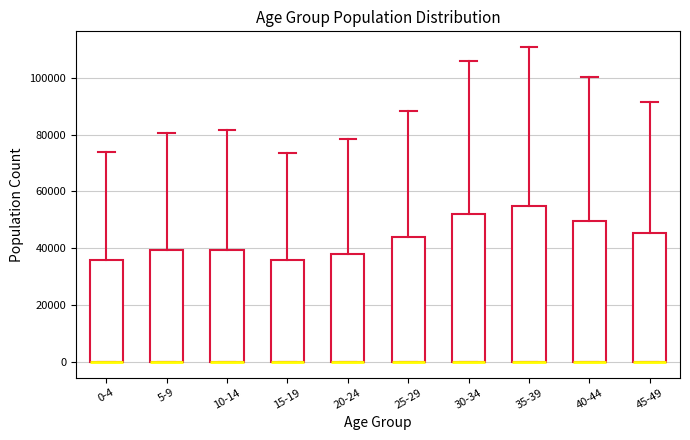

Reading left to right, transcribe this box plot: for each box, give where its median line is, the range the box spans, and where its two whiskers end, as read against the y-axis. The values are not printed on the chart, so give them approximately, as read against the axis.

0-4: median 0 (drawn on the box's lower edge), box 0 to 36000, whiskers 0 to 74000
5-9: median 0 (drawn on the box's lower edge), box 0 to 40000, whiskers 0 to 80000
10-14: median 0 (drawn on the box's lower edge), box 0 to 40000, whiskers 0 to 82000
15-19: median 0 (drawn on the box's lower edge), box 0 to 36000, whiskers 0 to 74000
20-24: median 0 (drawn on the box's lower edge), box 0 to 38000, whiskers 0 to 78000
25-29: median 0 (drawn on the box's lower edge), box 0 to 44000, whiskers 0 to 88000
30-34: median 0 (drawn on the box's lower edge), box 0 to 52000, whiskers 0 to 106000
35-39: median 0 (drawn on the box's lower edge), box 0 to 54000, whiskers 0 to 110000
40-44: median 0 (drawn on the box's lower edge), box 0 to 50000, whiskers 0 to 100000
45-49: median 0 (drawn on the box's lower edge), box 0 to 46000, whiskers 0 to 92000